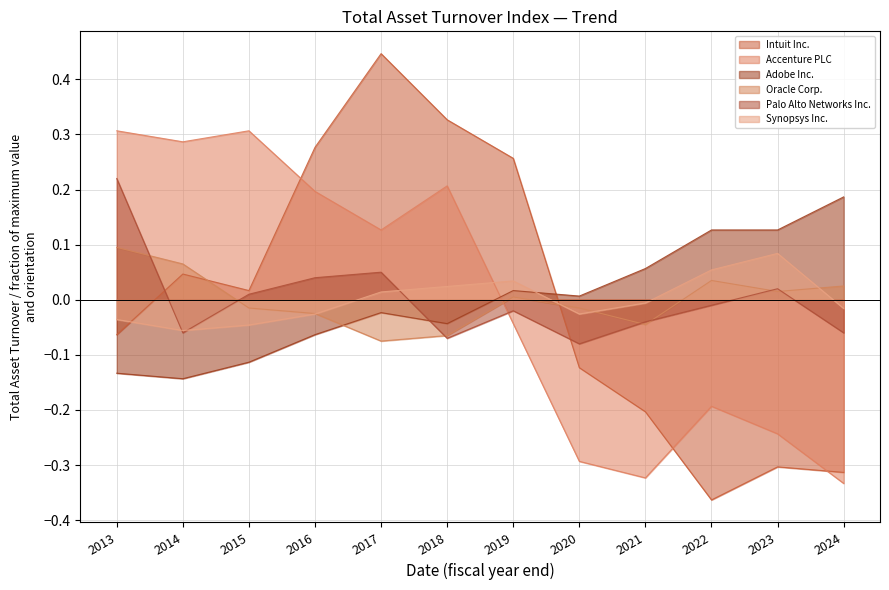

At which category is the sum across all series the highest?

2017